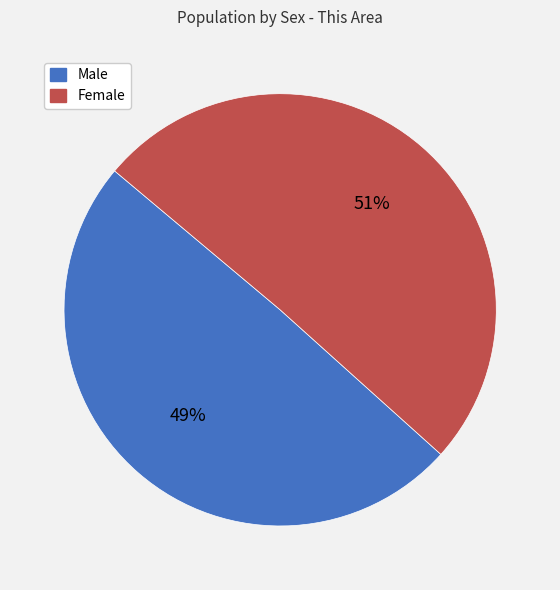

How many slices are in this pie chart?

2